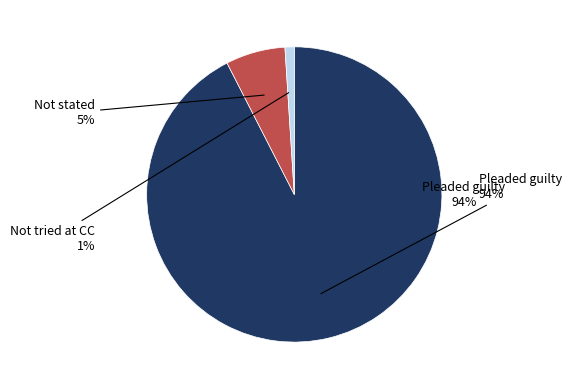

How many slices are in this pie chart?

3